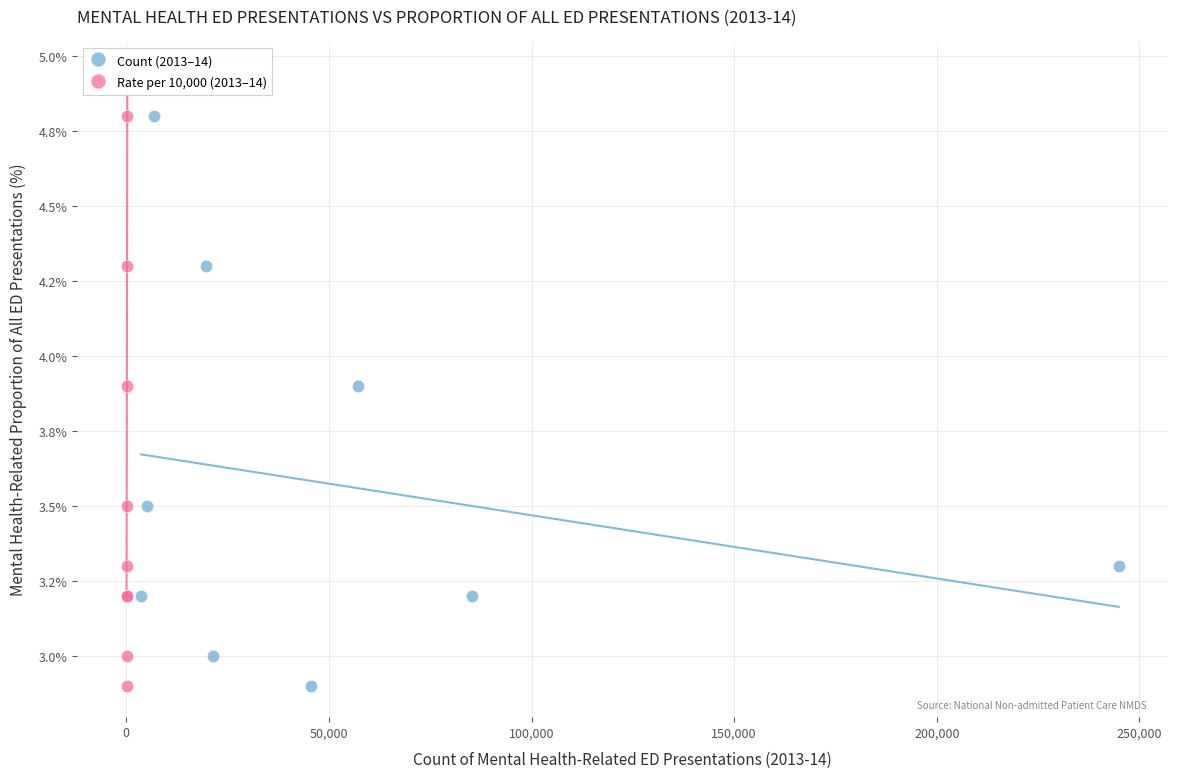

What are all the series names shown in the legend?

Count (2013–14), Rate per 10,000 (2013–14)